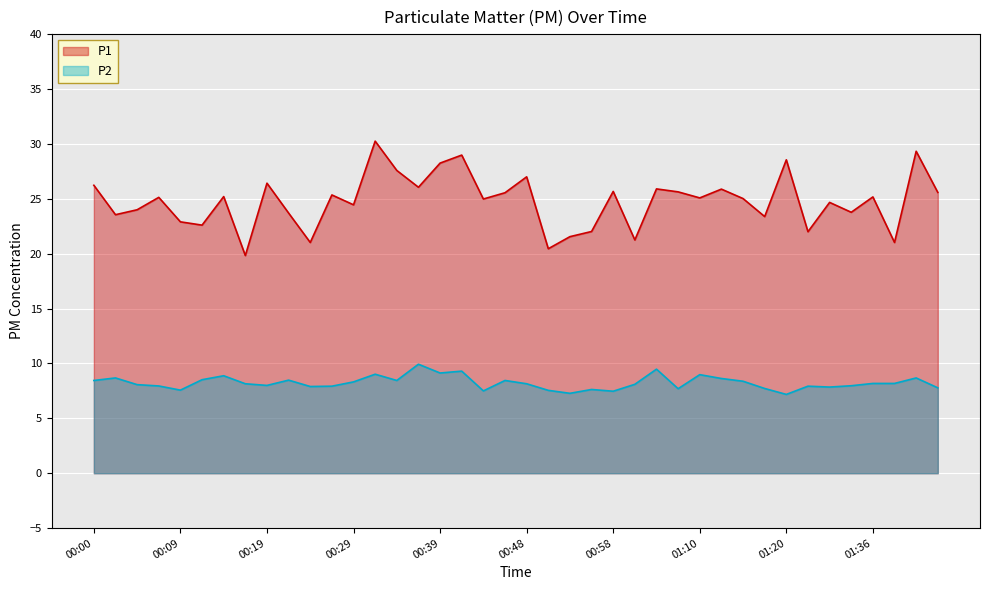

Is it true that P2 equals 7.9 at 00:24?

True